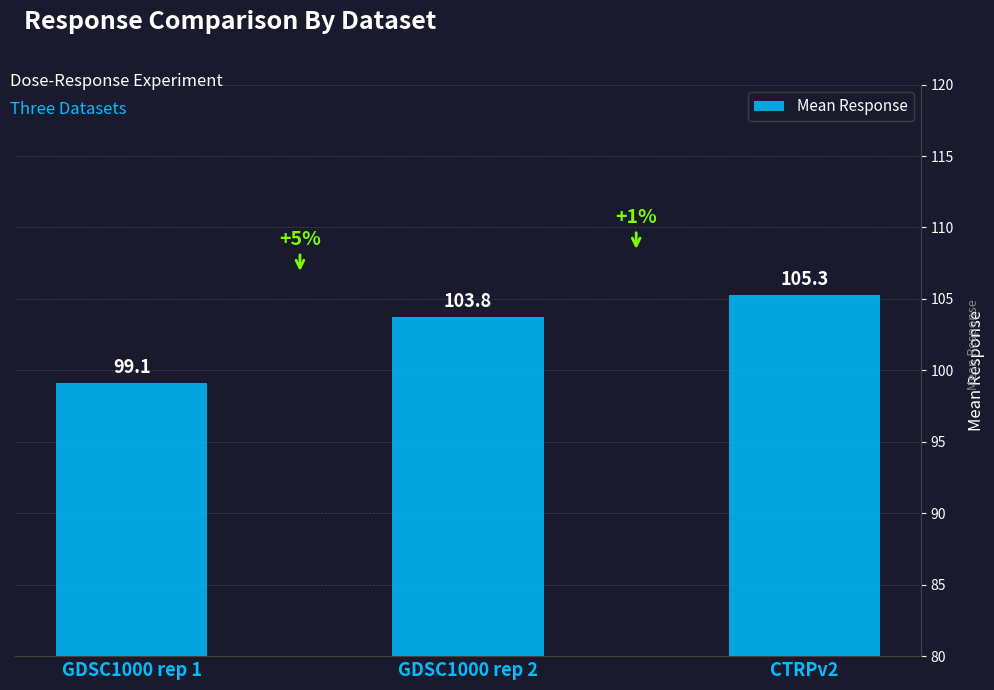

The chart shows a value of 105.3 at CTRPv2. True or false?

True